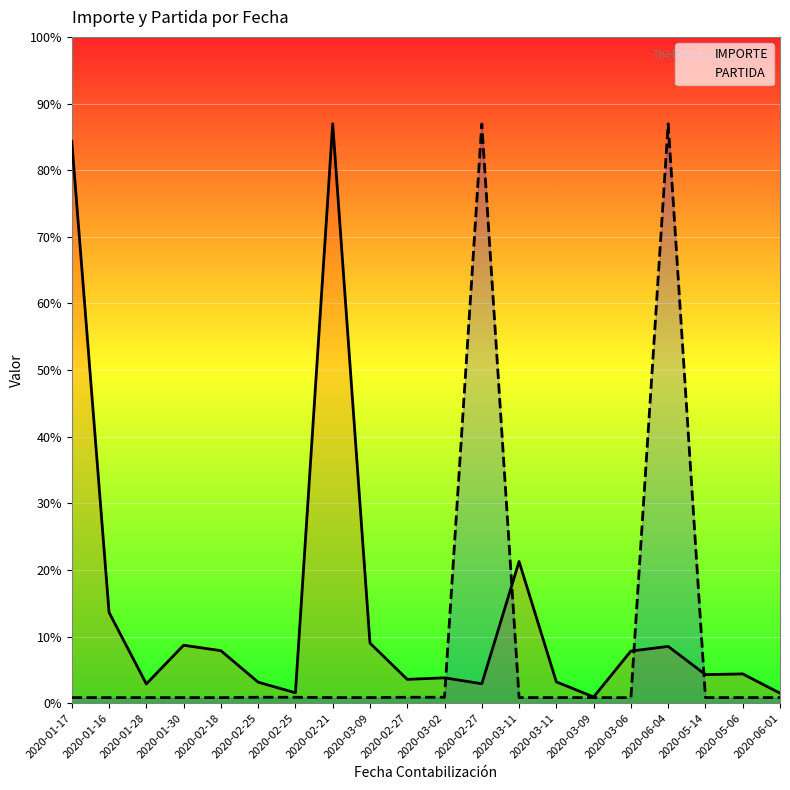

Which series has the largest total across all categories?

IMPORTE